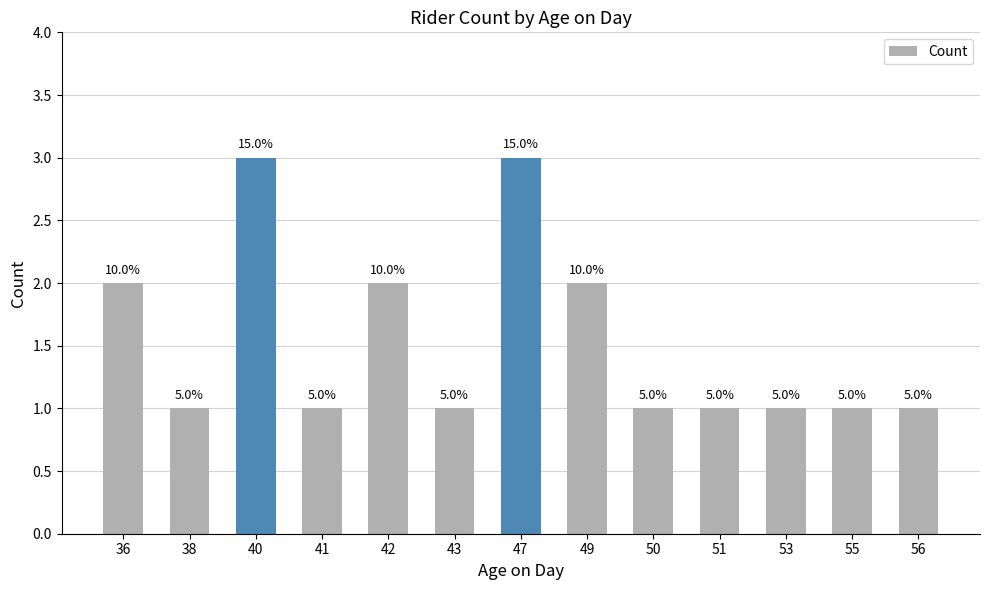

How many bars are there in total?

13